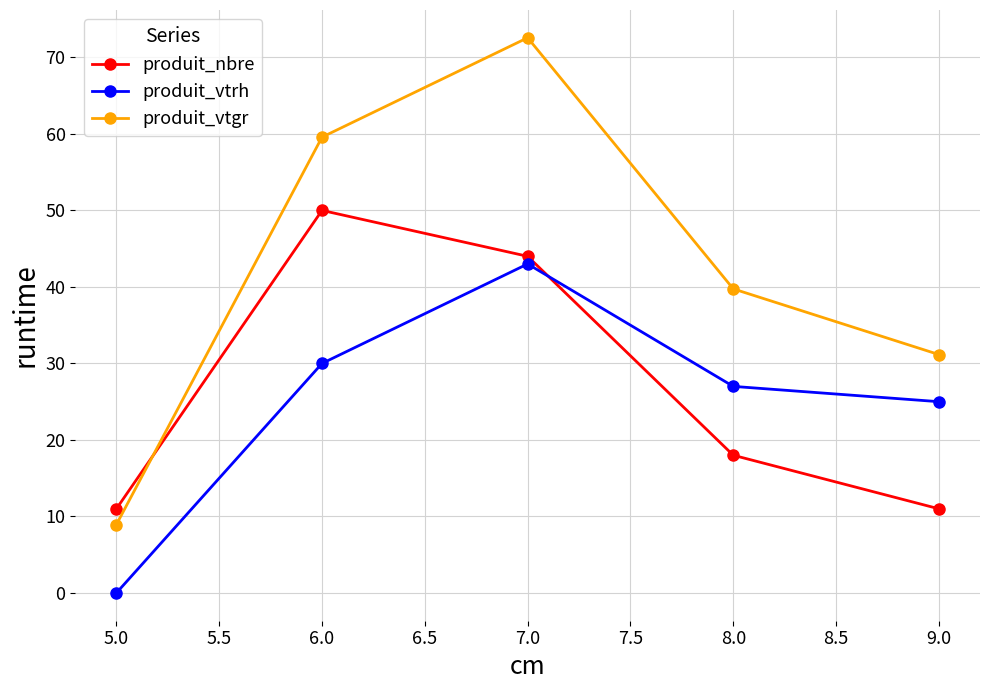

True or false: produit_vtgr has more than 0 points higher than both neighbors.

True